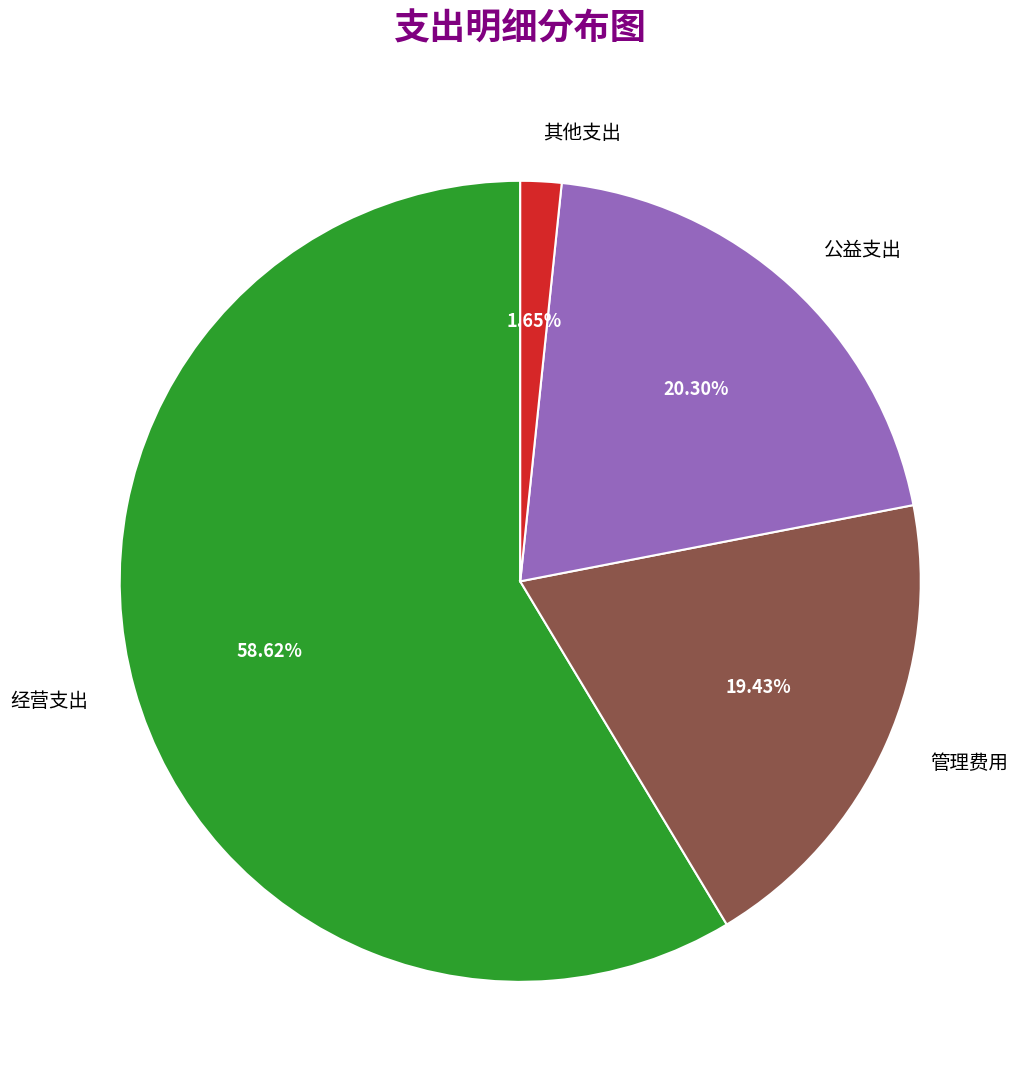

What portion of the pie excludes 其他支出?

98.3%